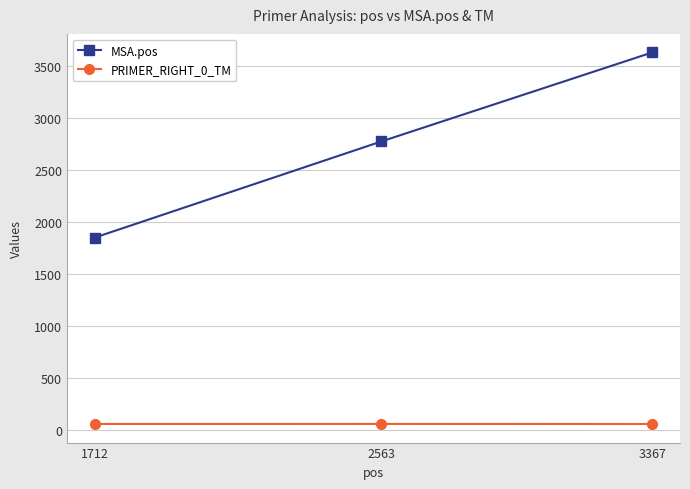

The MSA.pos series shows 2778.0 at 2563. True or false?

True